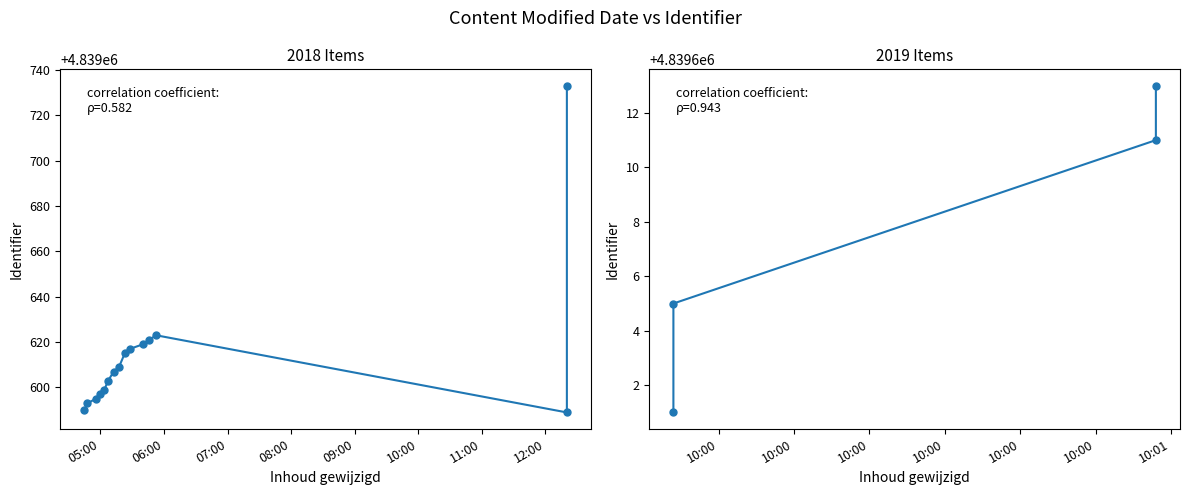

What is the sum of all values?

91952640